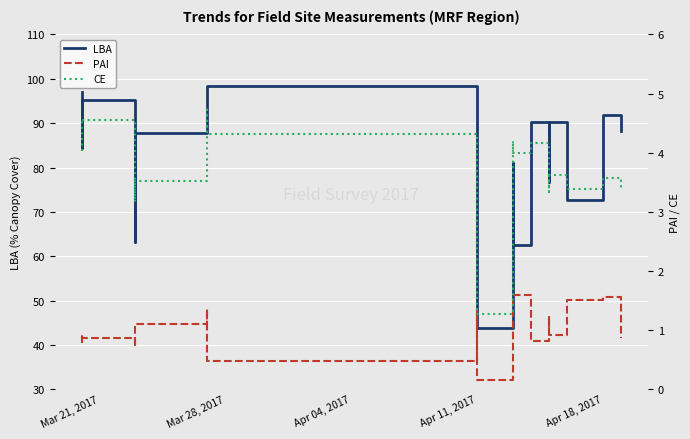

Reading right to left, what are all the values shown in this chart?

LBA: 88.3	91.9	72.6	90.3	85.0	76.7	90.2	87.9	83.8	62.4	81.0	43.9	94.2	98.4	93.4	87.8	63.3	95.2	84.5	97.0
PAI: 0.9	1.6	1.5	0.9	1.2	0.8	0.8	1.3	1.6	1.6	1.0	0.2	1.4	0.5	1.4	1.1	0.7	0.9	0.9	0.8
CE: 3.4	3.6	3.4	3.6	3.7	3.3	4.2	4.1	4.1	4.0	4.2	1.3	4.3	4.3	4.8	3.5	3.2	4.5	4.6	4.0